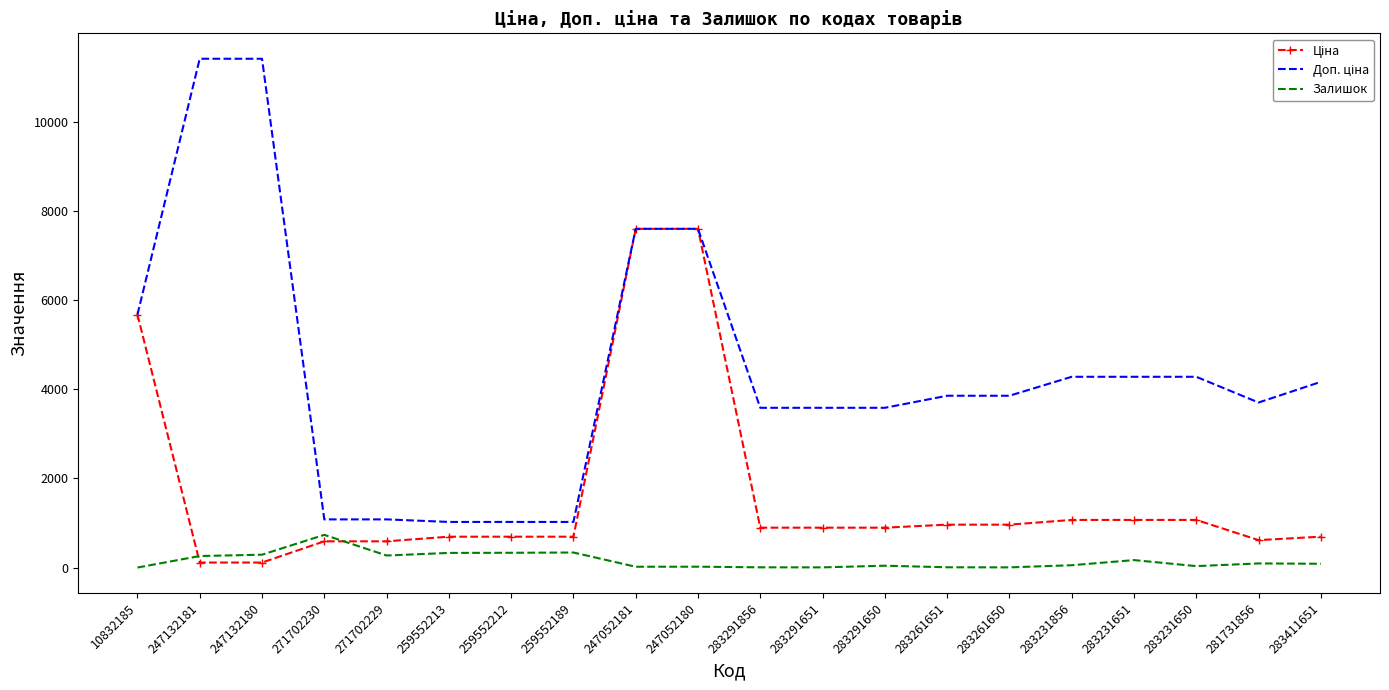

What is the maximum value shown in the chart?

11410.0